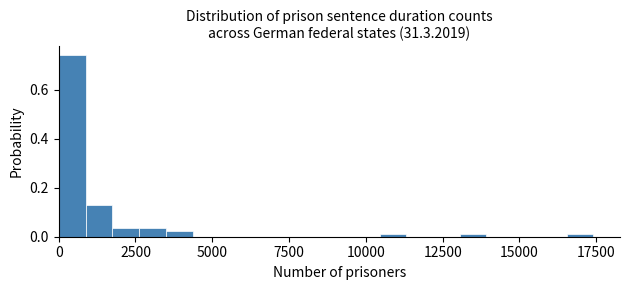

Around what value on the x-axis is the tallest bar? Give the approximate position of its centre, as read against the axis.

500